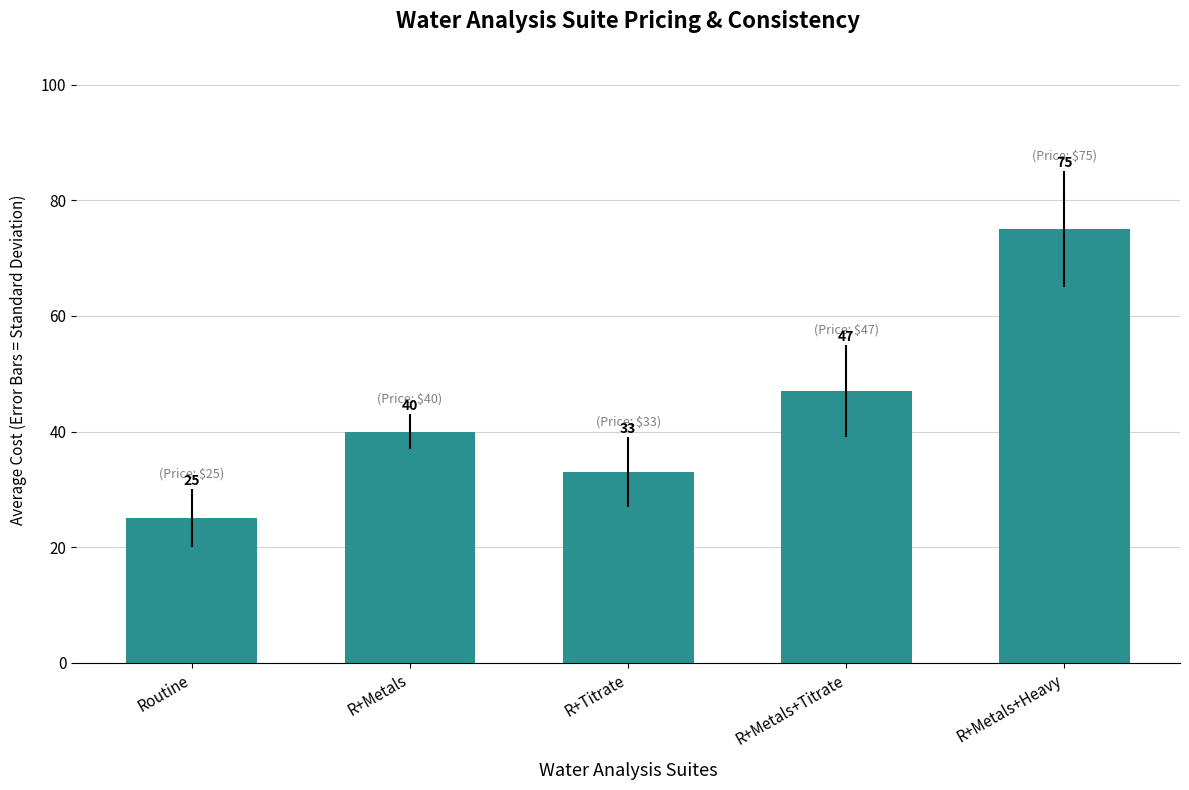

Reading right to left, transcribe all the data shown in this chart.

75	47	33	40	25